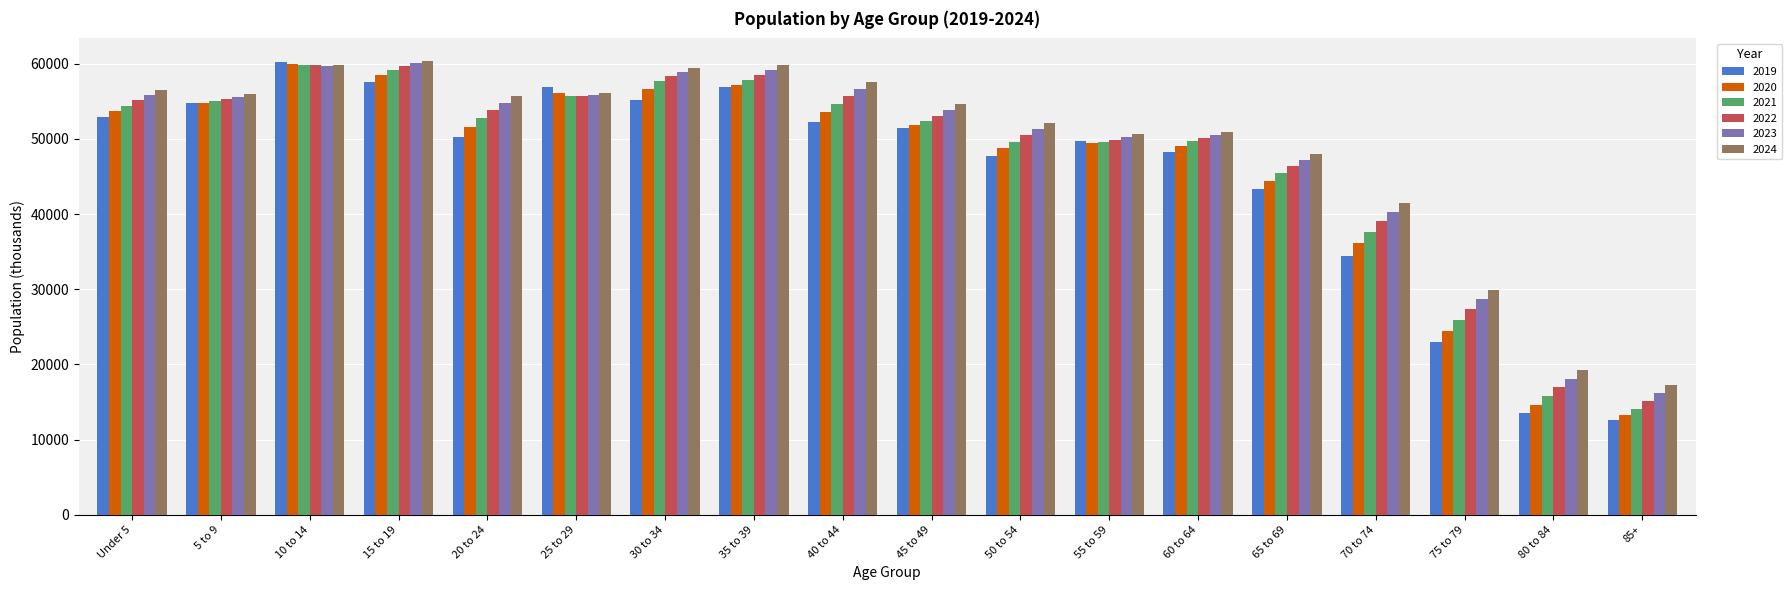

What is the sum of all 2024 values?

885559.8